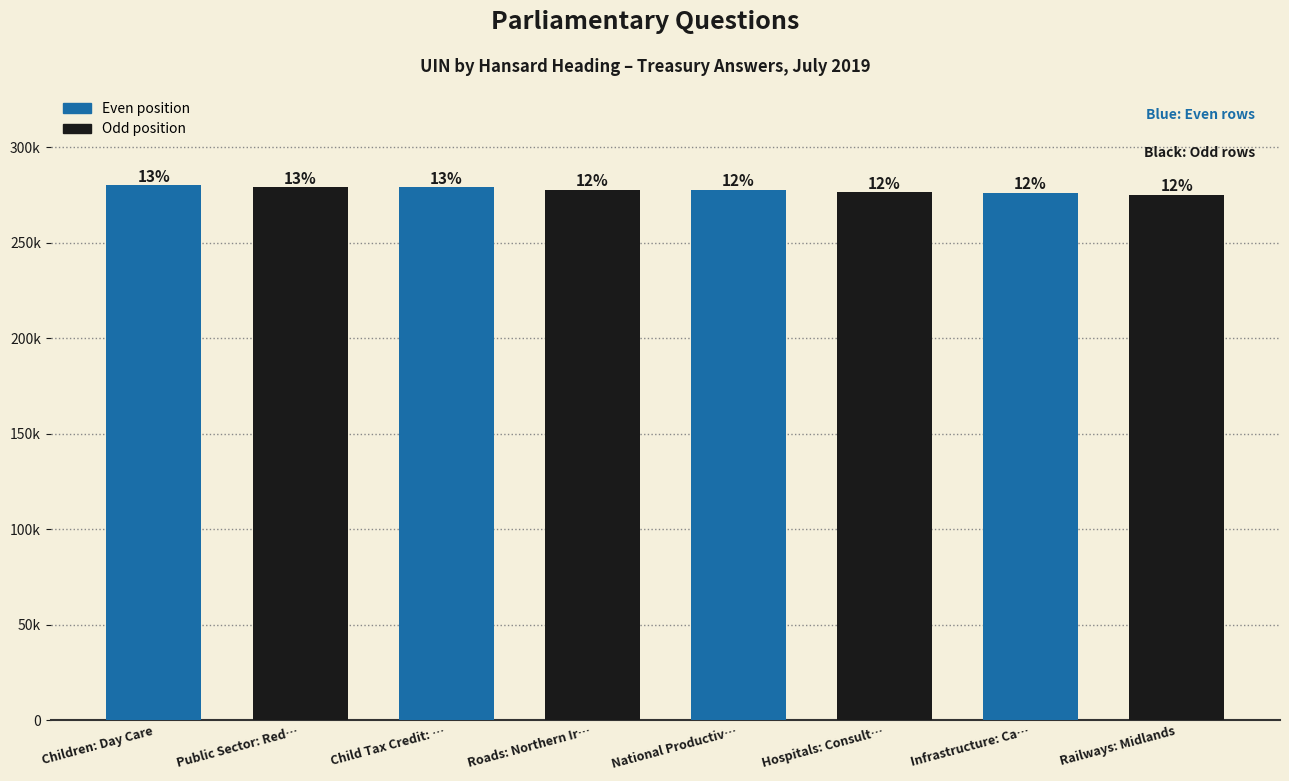

Are the bars horizontal?

No